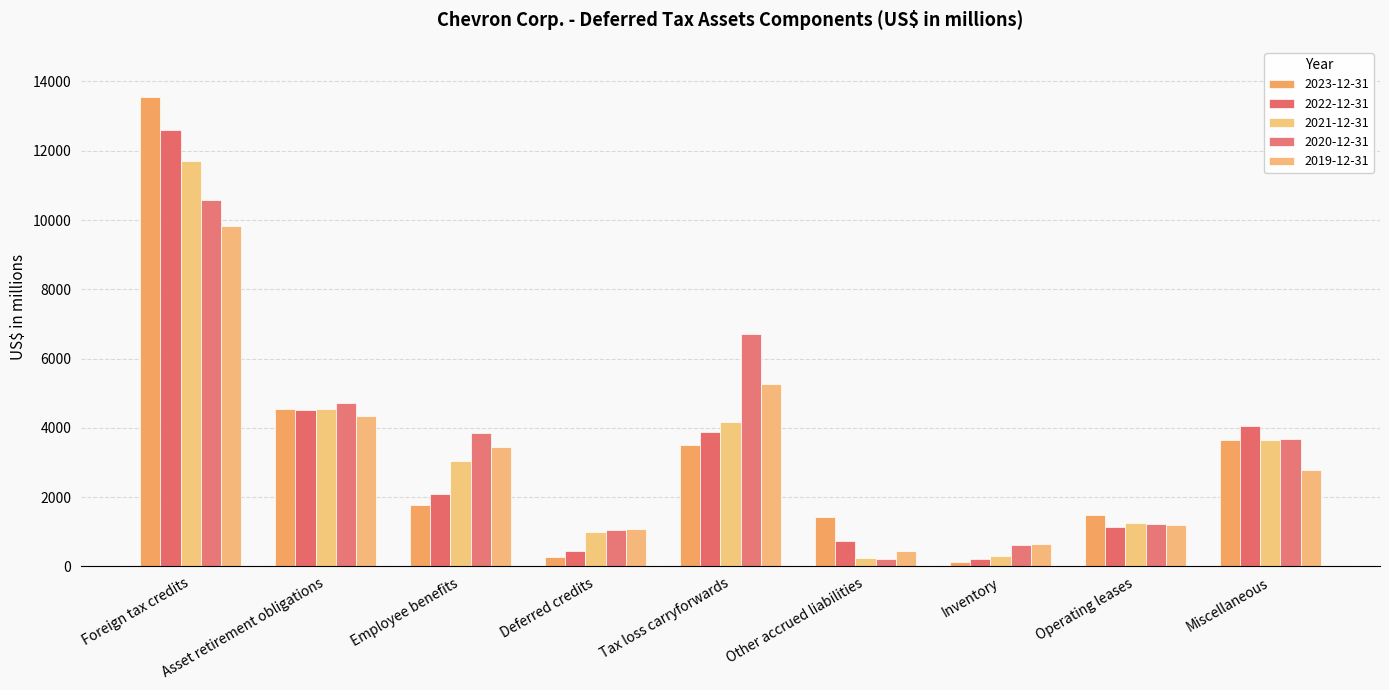

Read the 2023-12-31 value at Other accrued liabilities.

1416